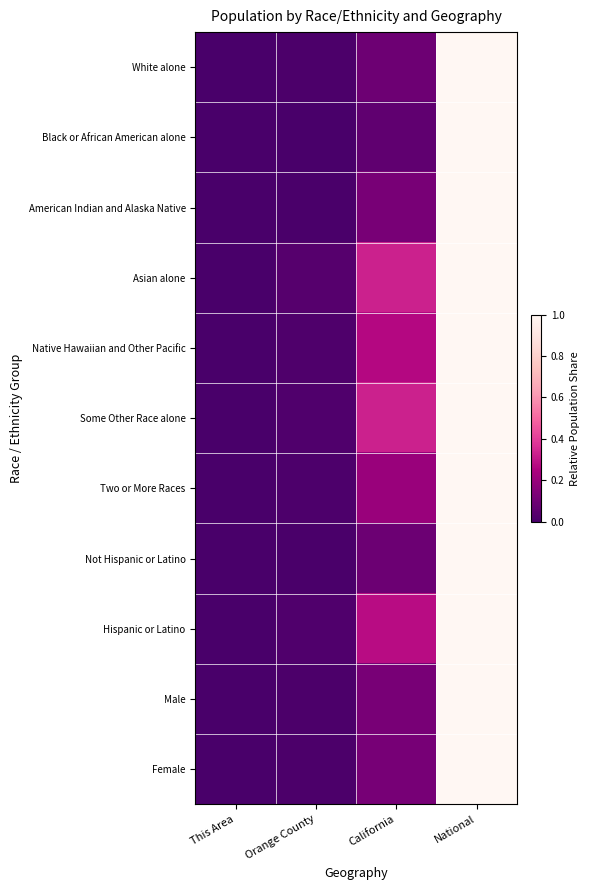

Rank the series at California from lowest to highest value.

Black or African American alone, Not Hispanic or Latino, White alone, Female, Male, American Indian and Alaska Native, Two or More Races, Native Hawaiian and Other Pacific, Hispanic or Latino, Some Other Race alone, Asian alone